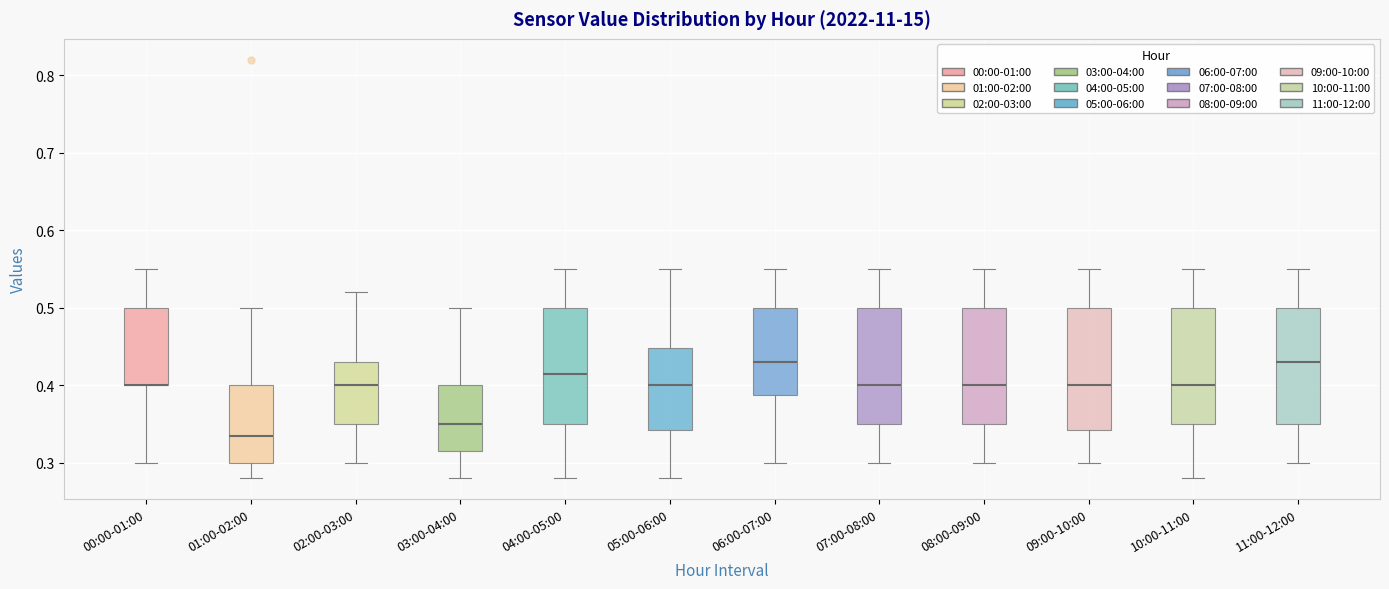

Where is the lower edge of the box for 00:00-01:00 on the y-axis? The values are not printed on the chart, so give them approximately, as read against the axis.

0.40